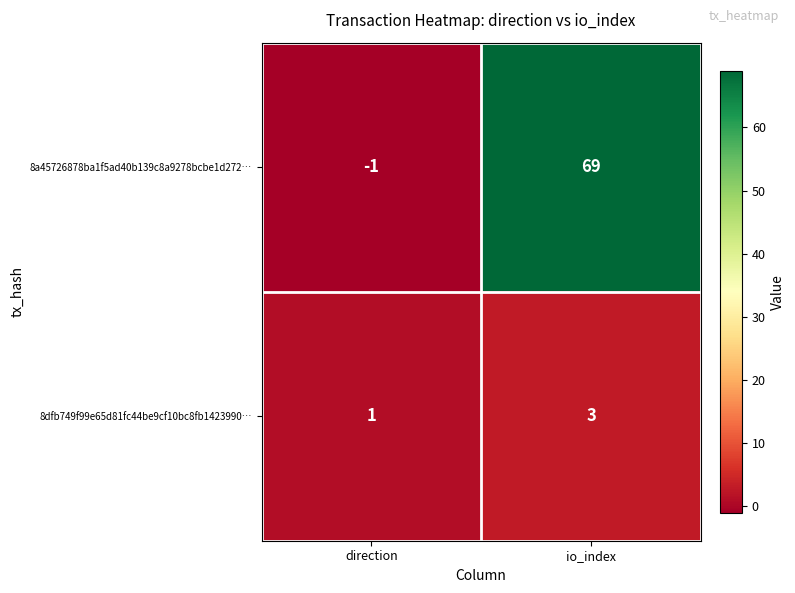

Reading left to right, extract all data points from this chart.

8a45726878ba1f5ad40b139c8a9278bcbe1d272…: -1	69
8dfb749f99e65d81fc44be9cf10bc8fb1423990…: 1	3